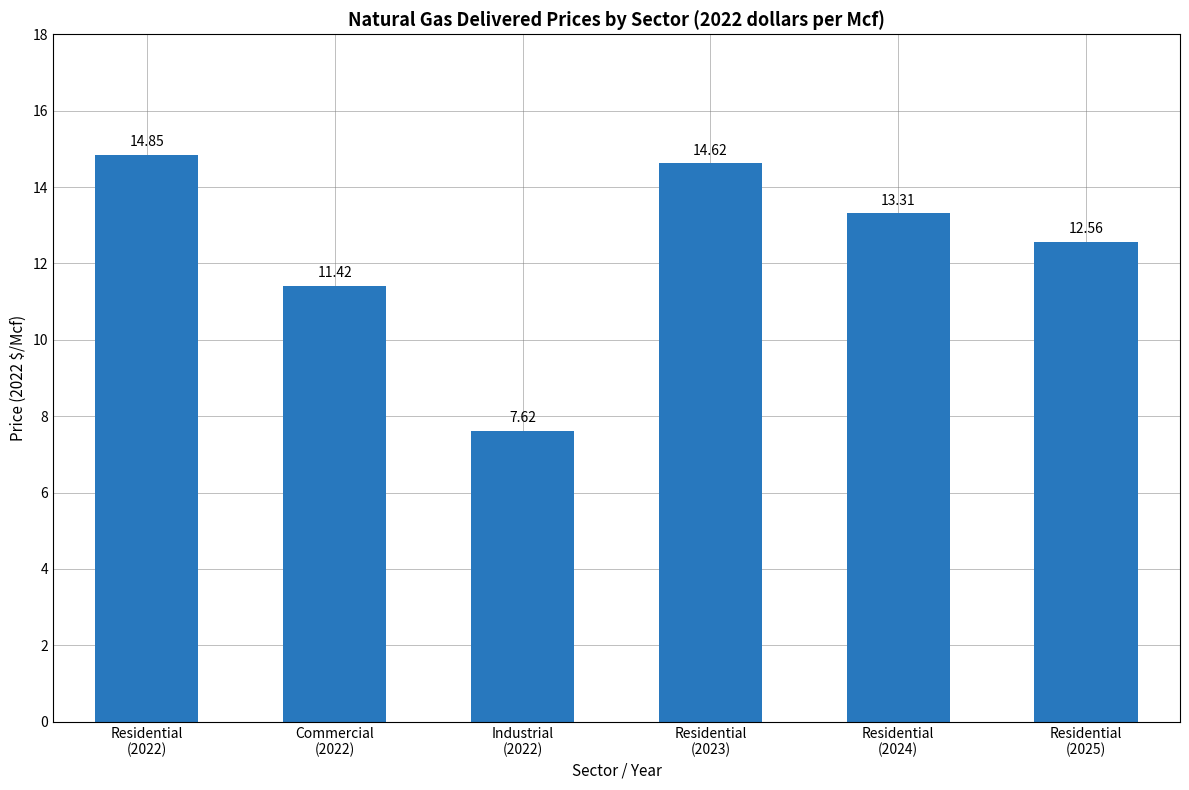

What is the sum of all values?

74.4